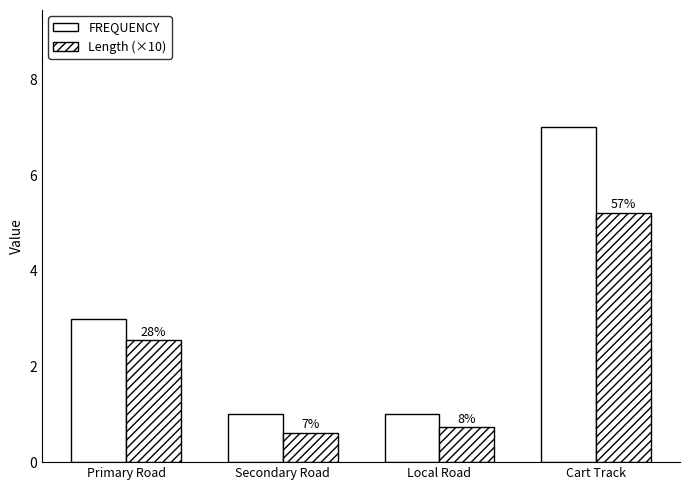

How many bars are there in each group?

2